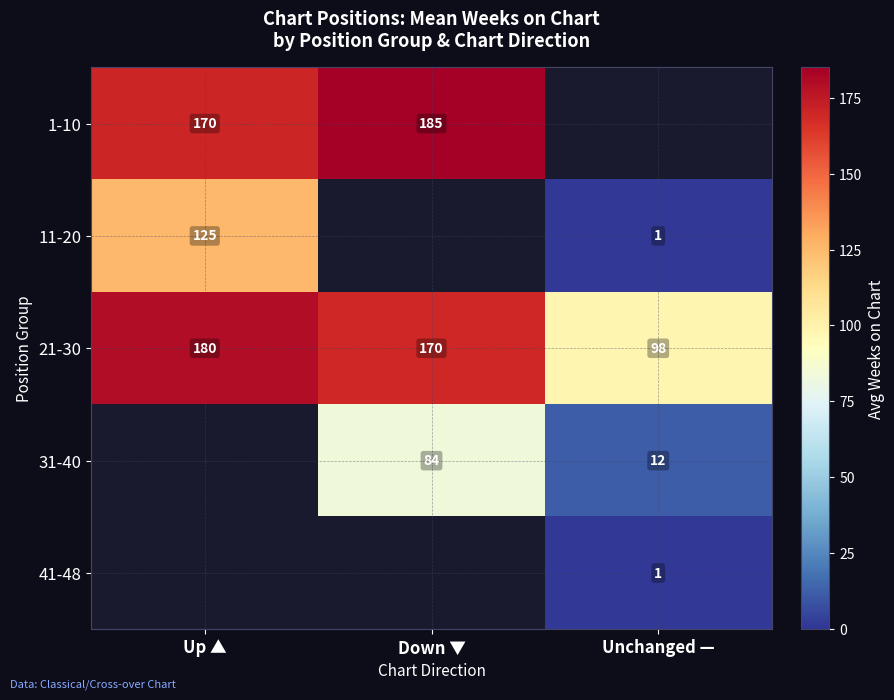

Count the number of categories in the chart.

3